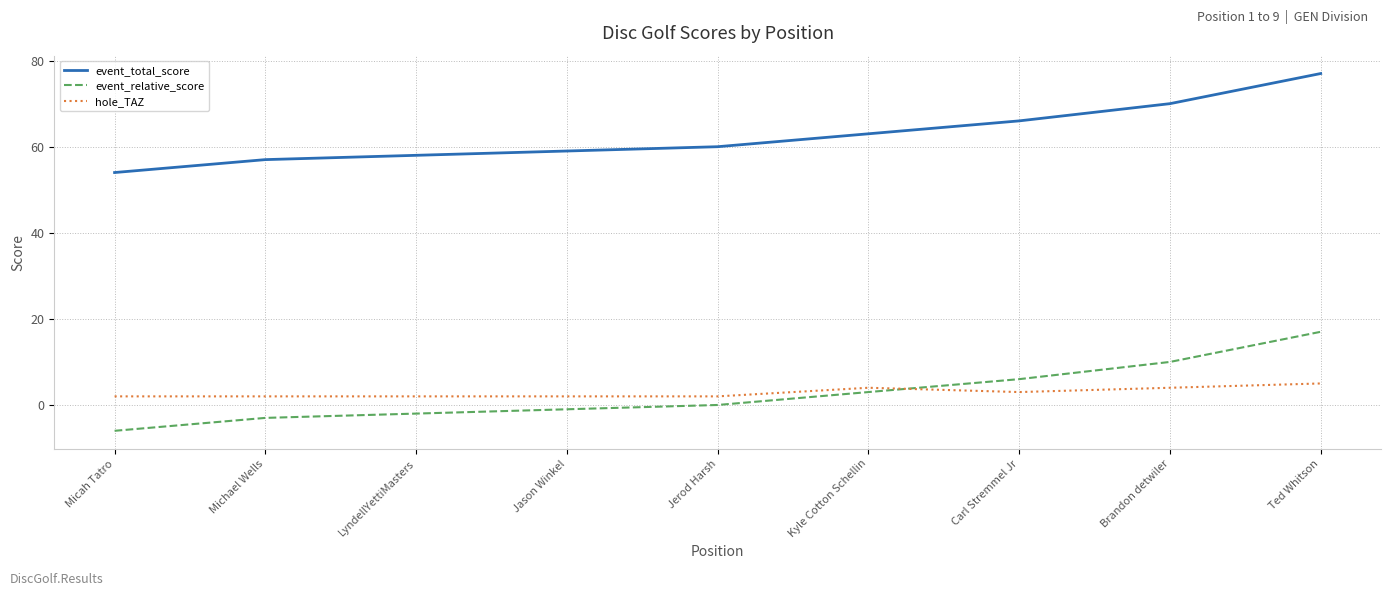

What position from the left is LyndellYettiMasters?

3